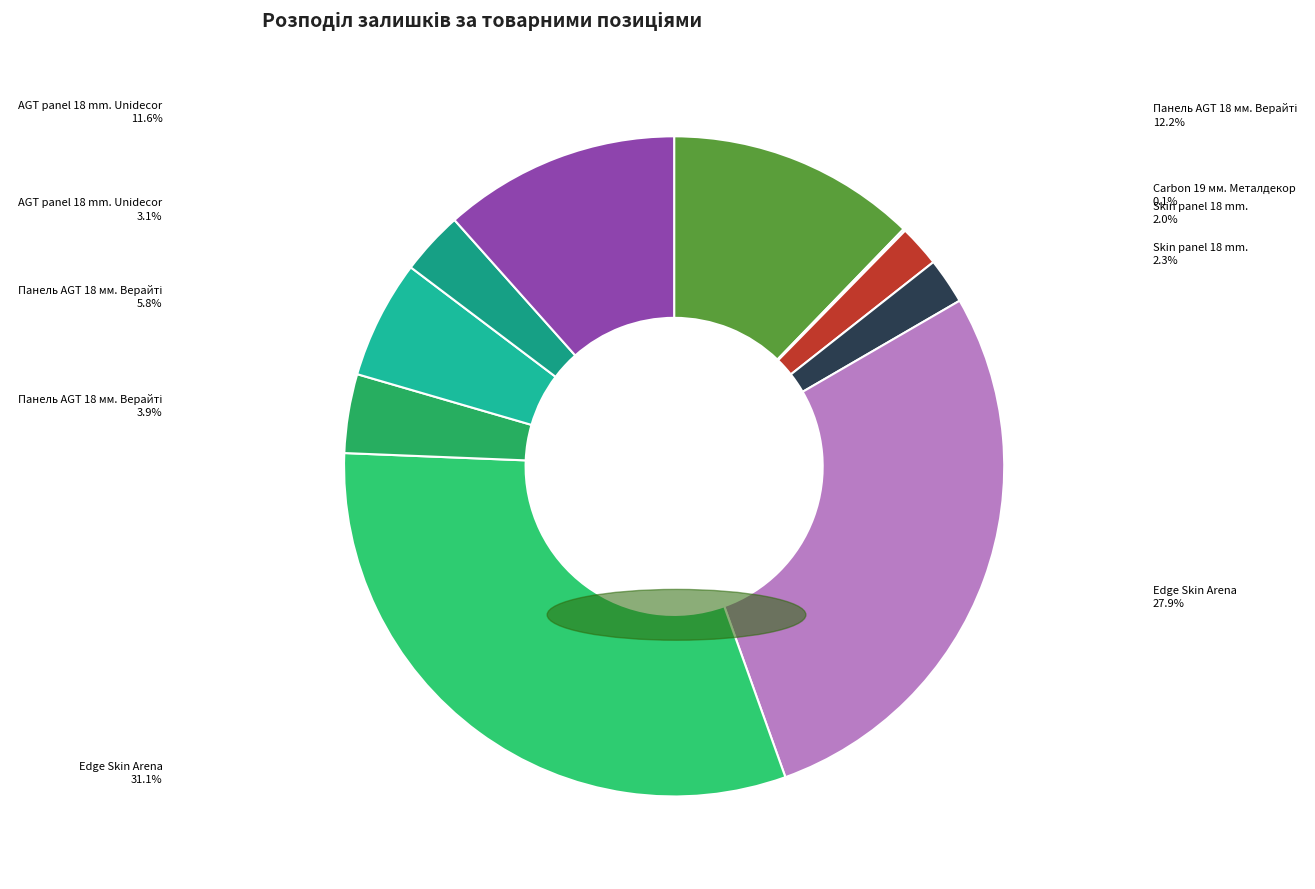

Which slice is the largest?

Edge Skin Arena (247132180)